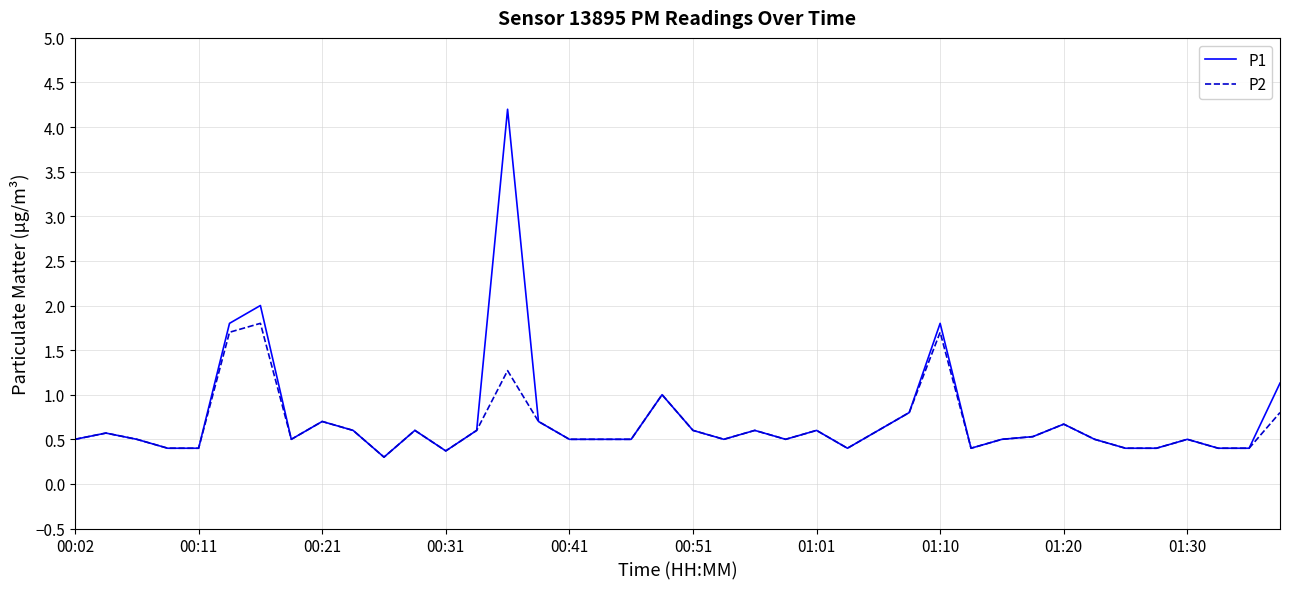

Which series has the largest range (max minus min)?

P1